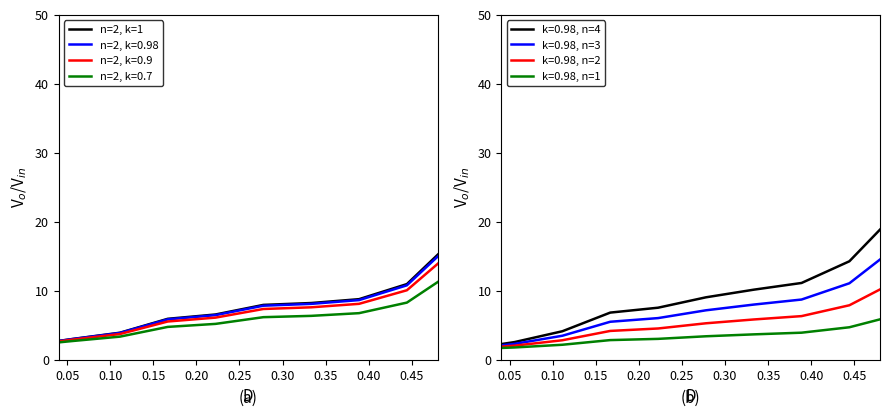

The chart shows a value of 9.8 at 17. True or false?

False